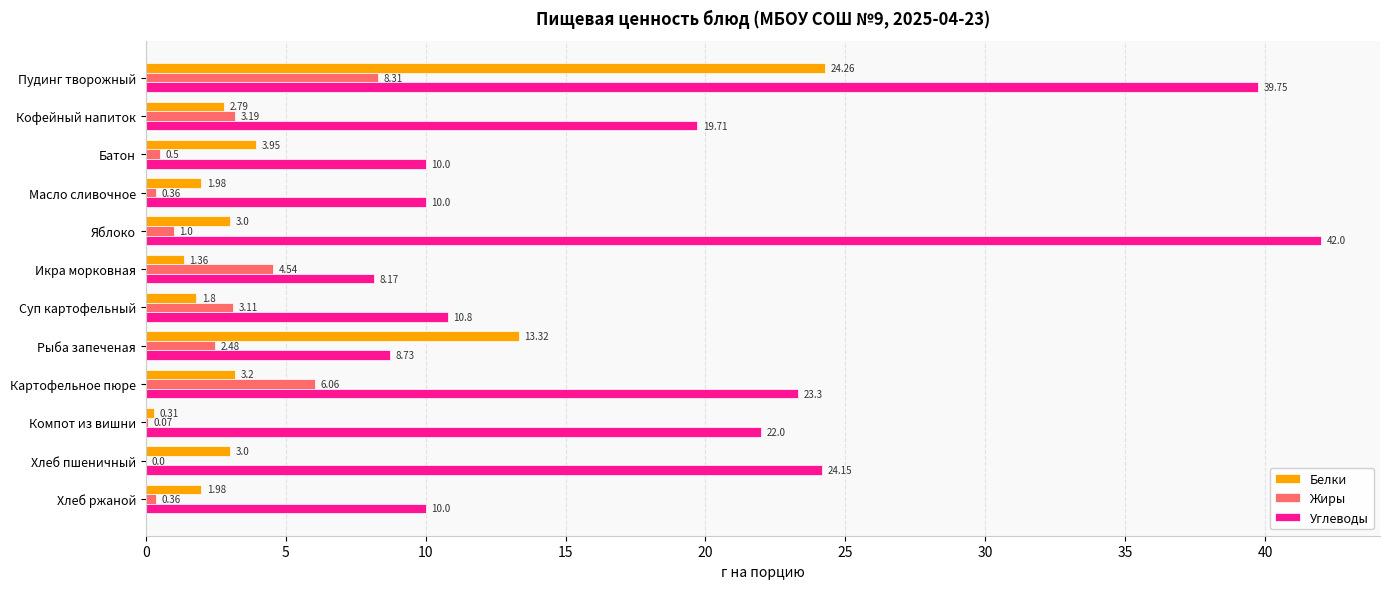

Where is Жиры nearest to the value 4?

Икра морковная